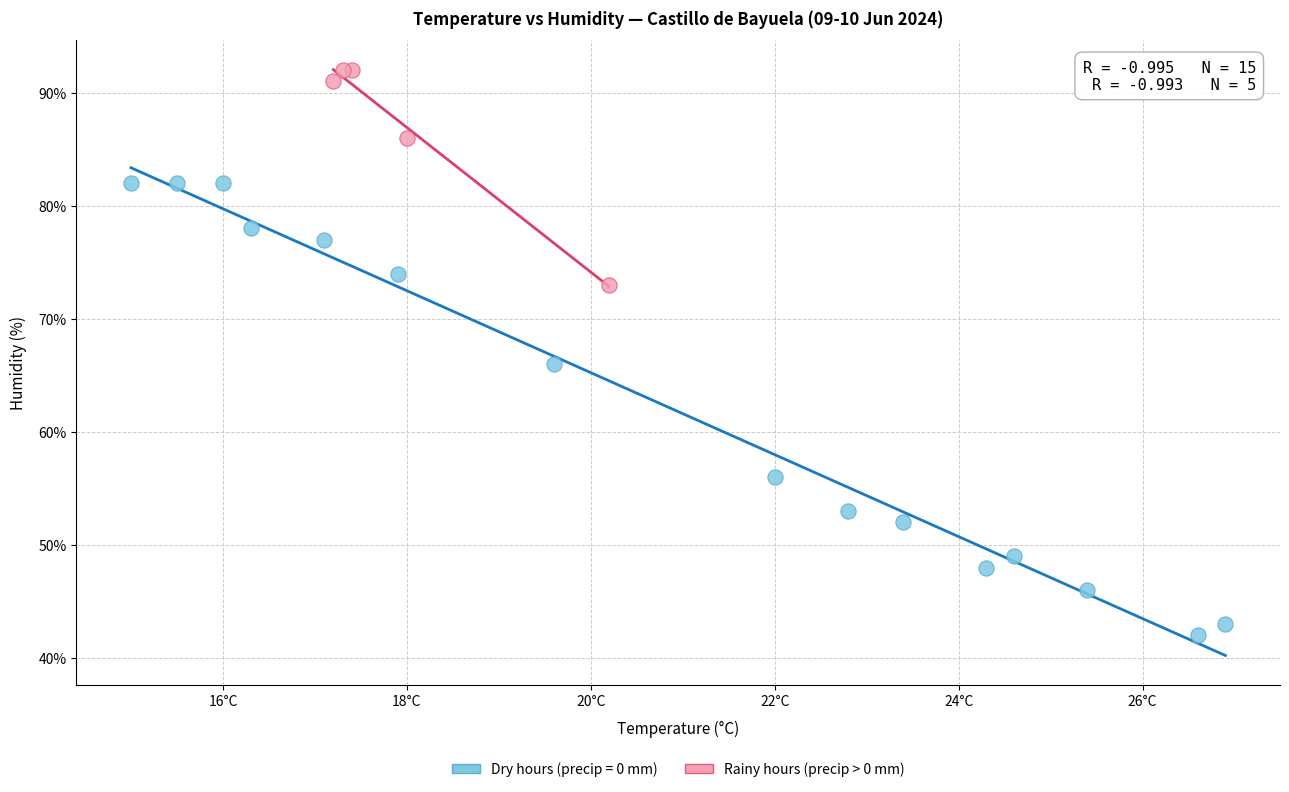

Which series reaches the maximum Y coordinate?

Rainy hours (precip > 0 mm)